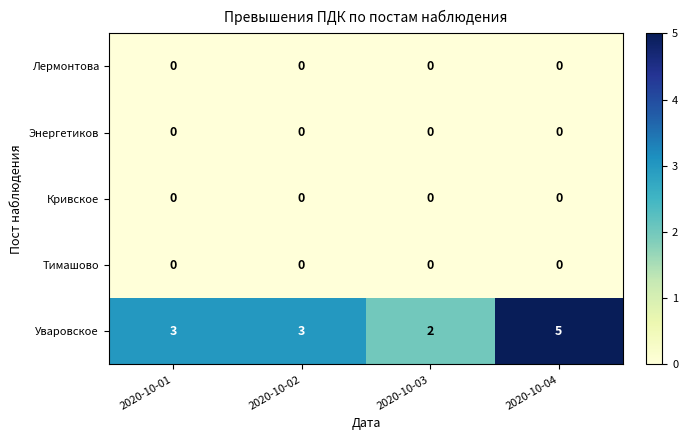

Is the value of Уваровское at 2020-10-01 greater than the value of Кривское at 2020-10-01?

Yes